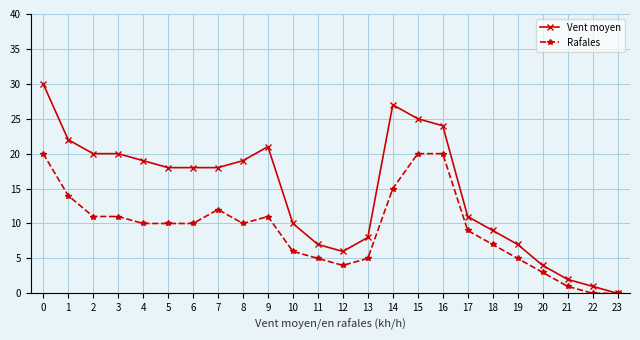

The Rafales series shows 15 at 14. True or false?

True